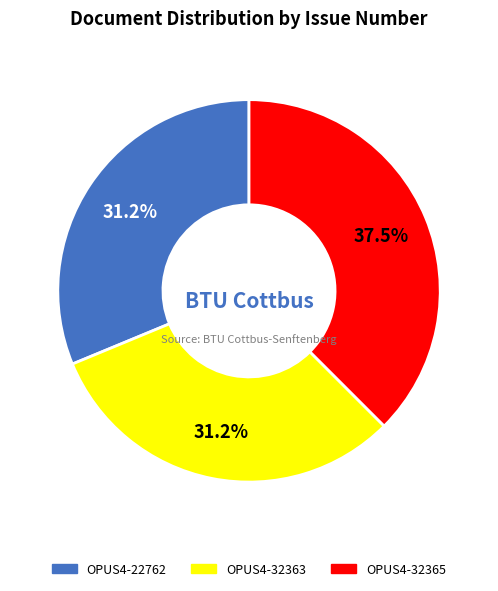

Does any single category account for the majority?

No